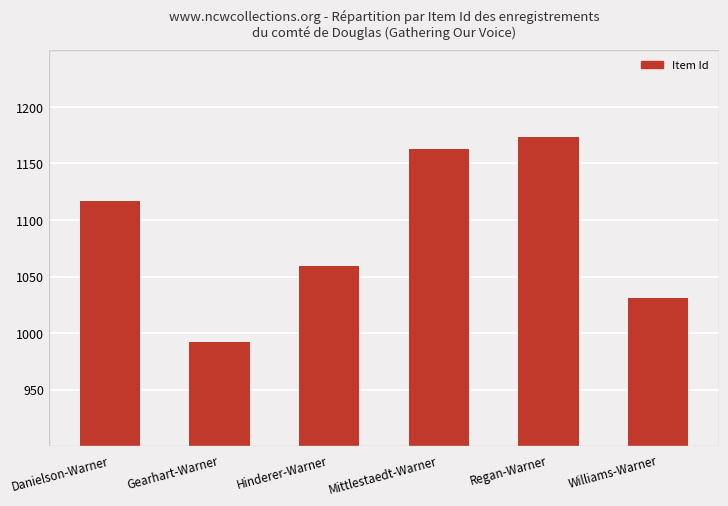

How many categories are shown in the chart?

6